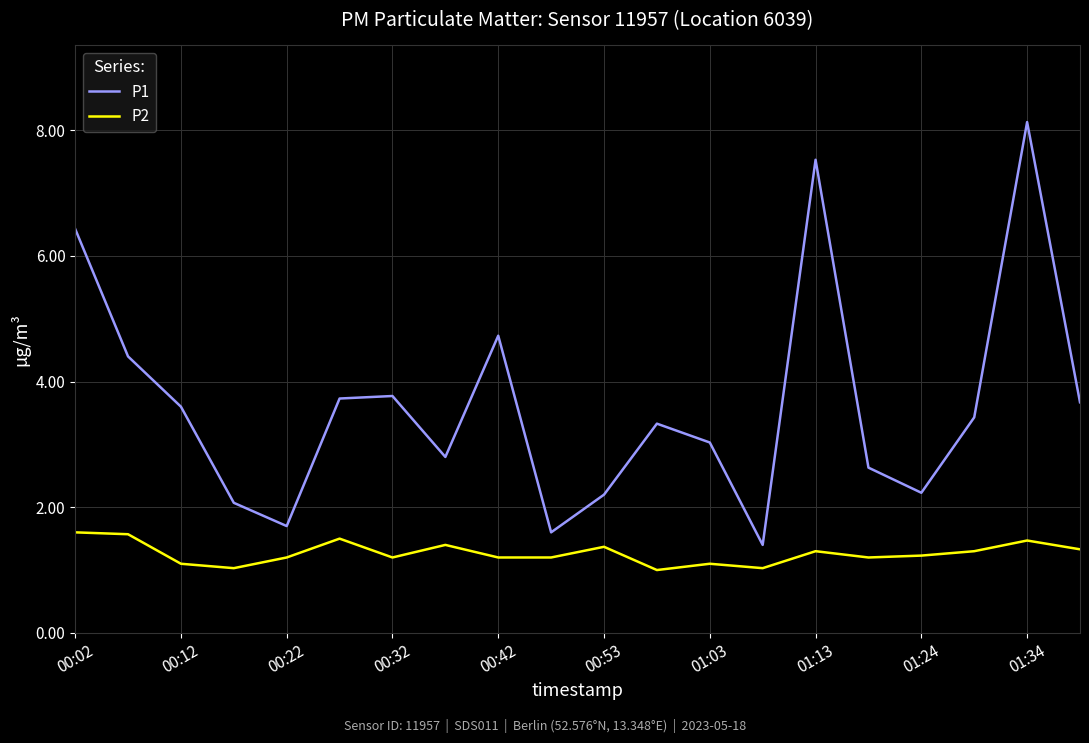

Which series has the widest spread of values?

P1